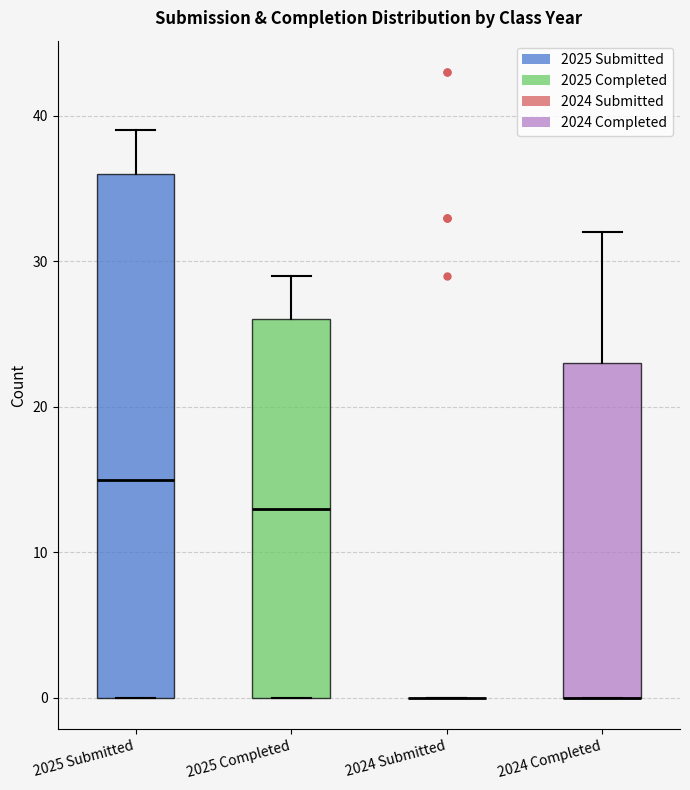

Comparing the boxes themselves (not the whiskers), which one is the tallest?

2025 Submitted